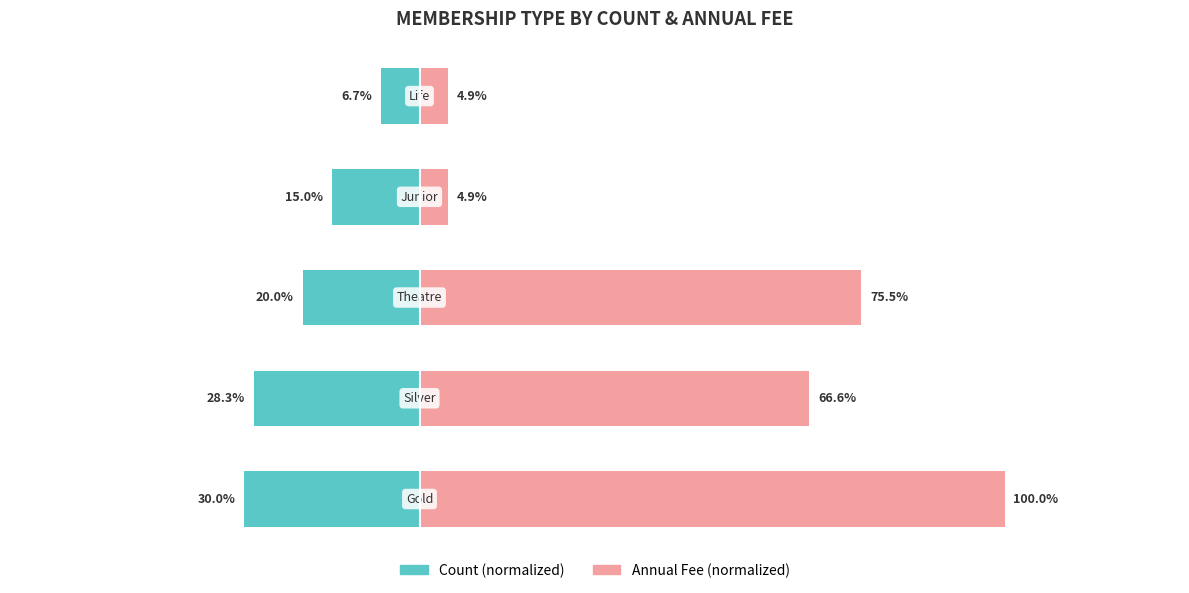

Reading left to right, extract all data points from this chart.

Count (normalized): -30.0	-28.3	-20.0	-15.0	-6.7
Annual Fee (normalized): 100.0	66.6	75.5	4.9	4.9